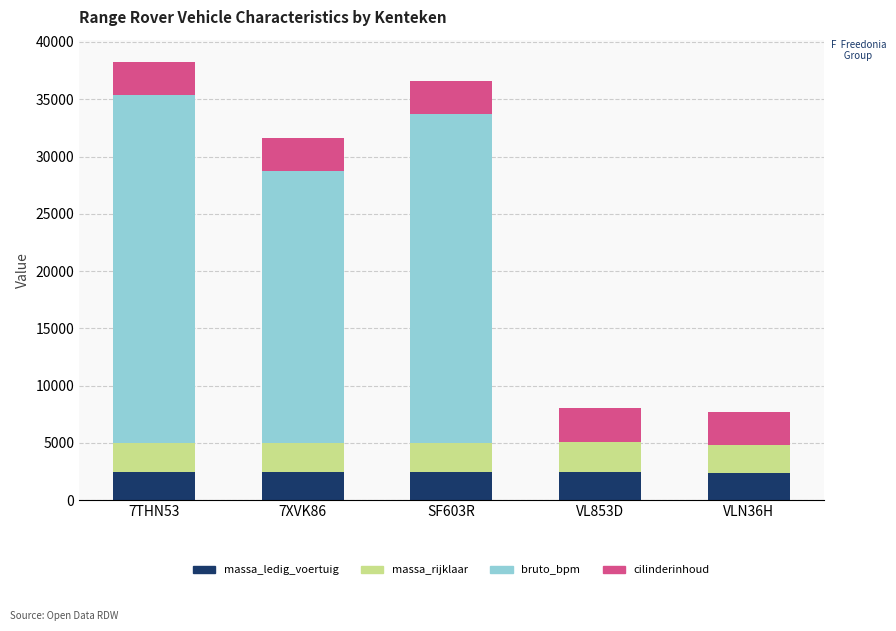

Does the chart contain stacked bars?

Yes